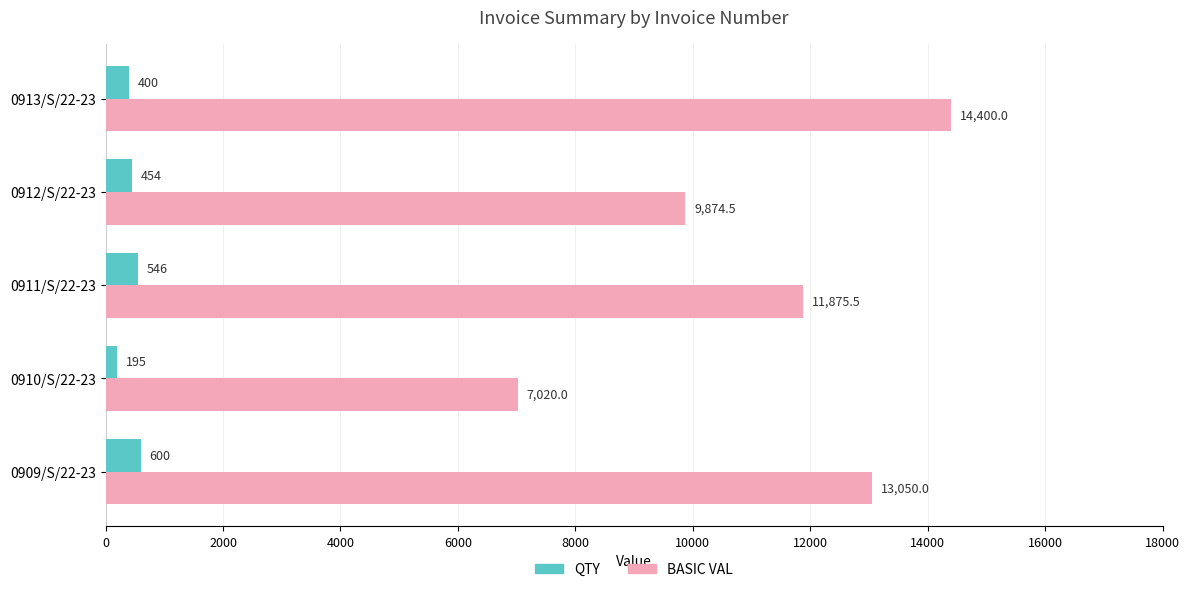

What are all the series names shown in the legend?

QTY, BASIC VAL